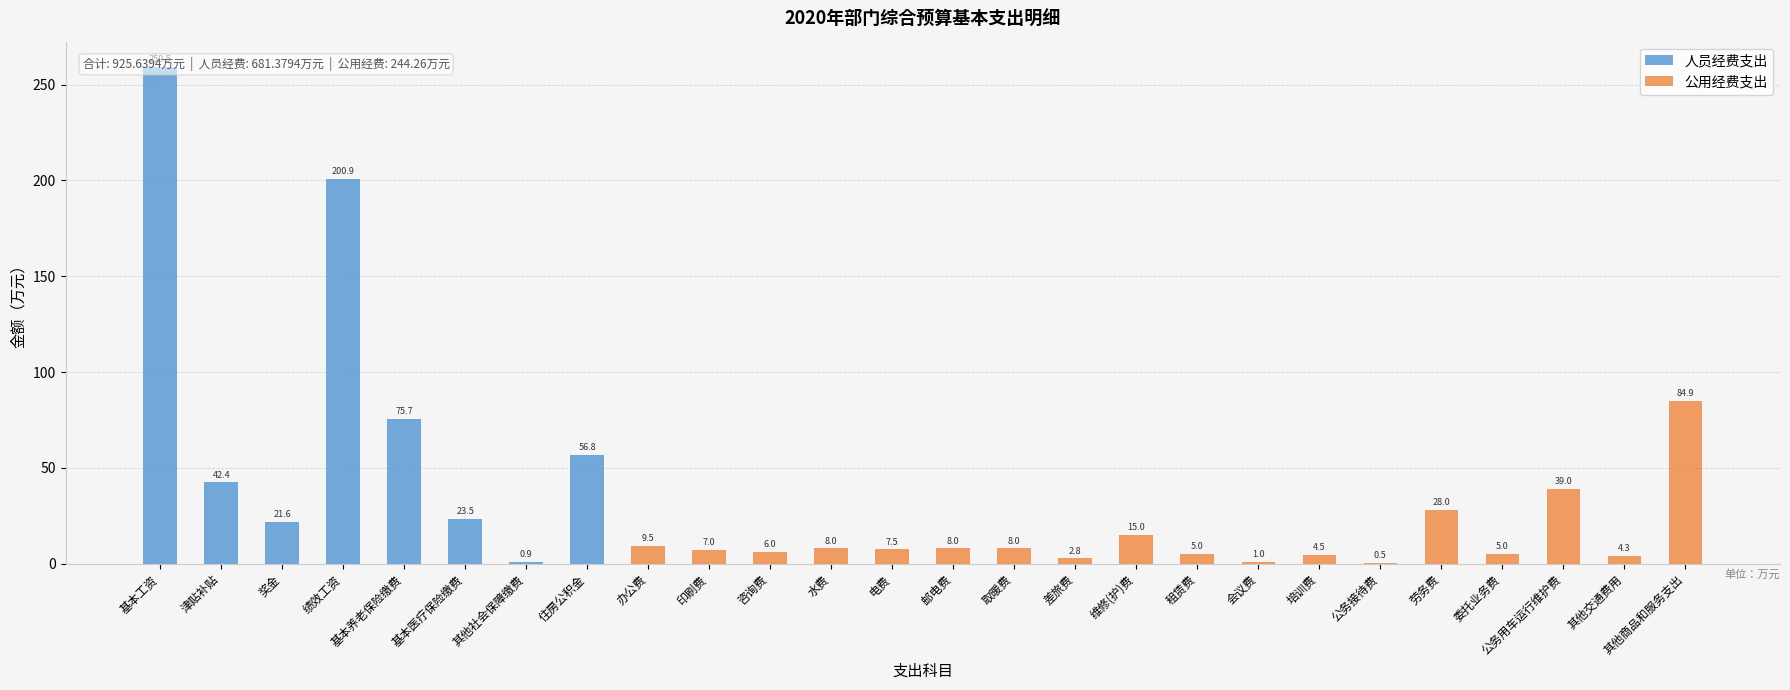

What is the label of the 3rd bar from the left?

奖金